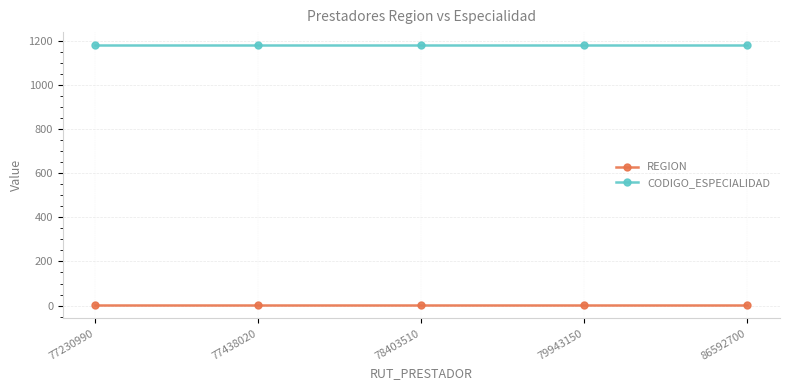

What is the value of the CODIGO_ESPECIALIDAD point at the 2nd from the left?

1180